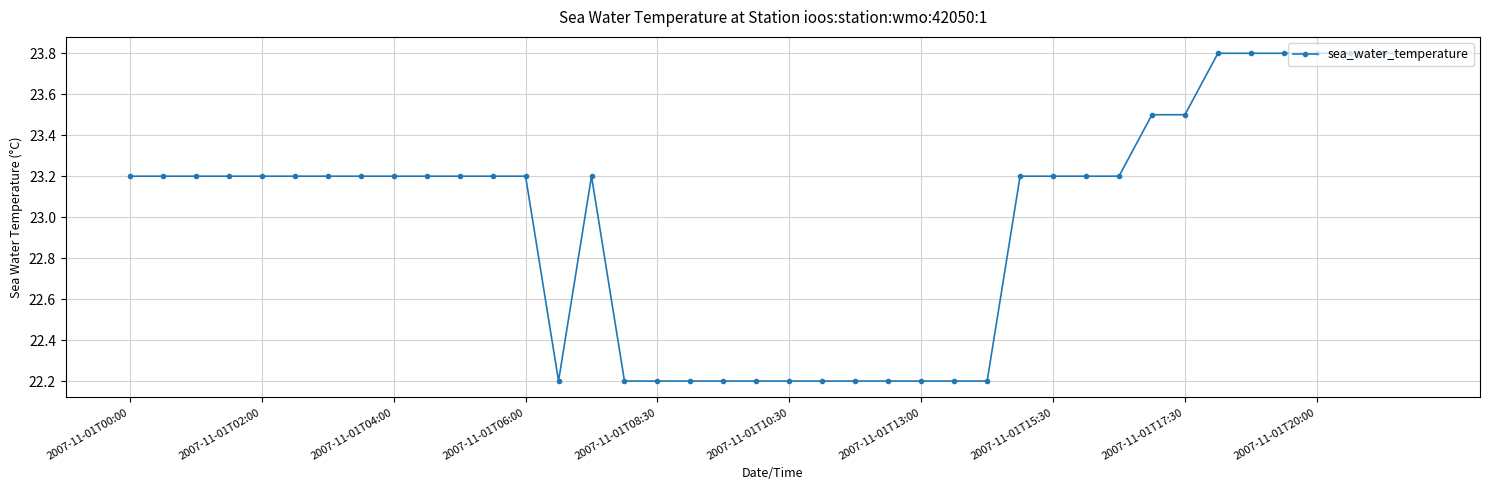

What is the greatest value displayed?

23.8